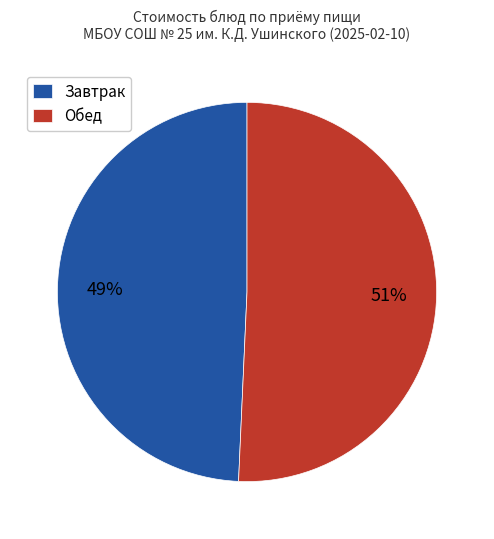

What is the largest slice in the pie chart?

Обед